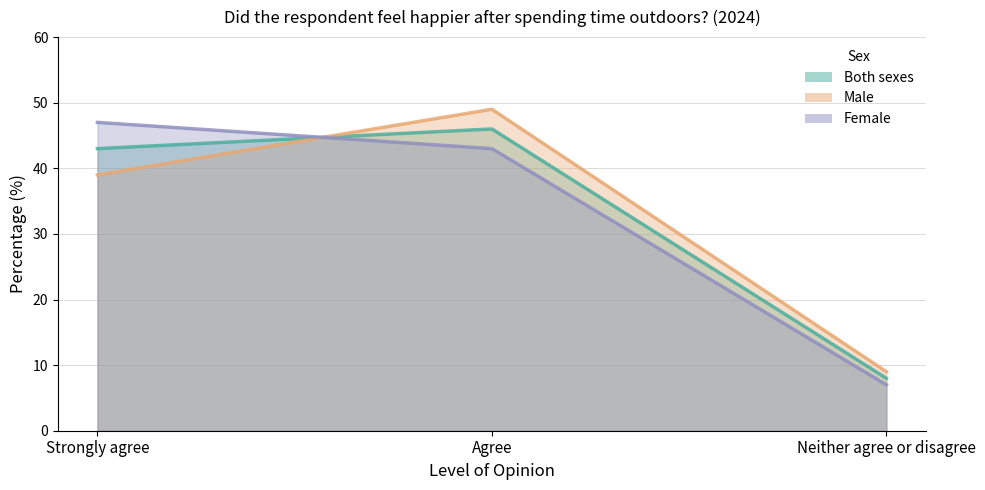

Does the chart display data point markers on the line(s)?

No